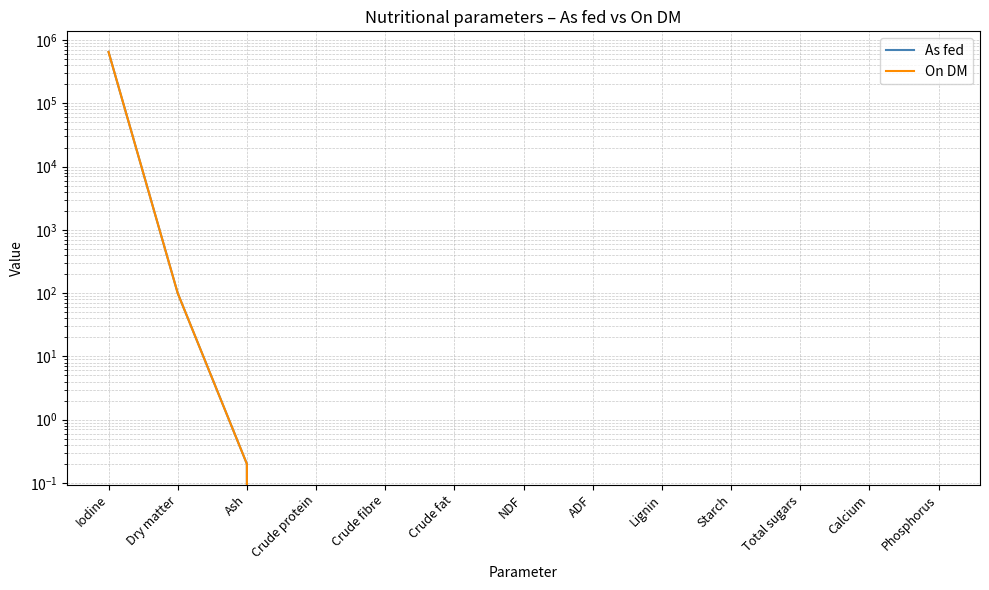

What is the average value of the On DM series?

50007.7